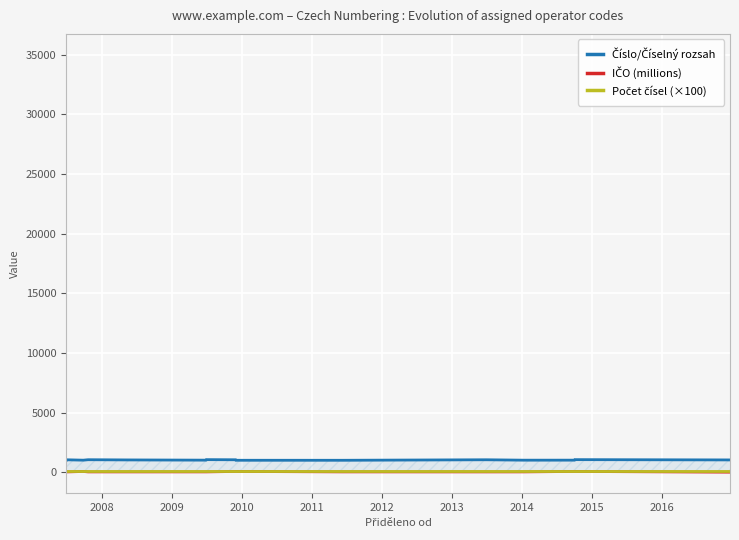

The value of IČO (millions) at 2011 is 47.5. True or false?

False